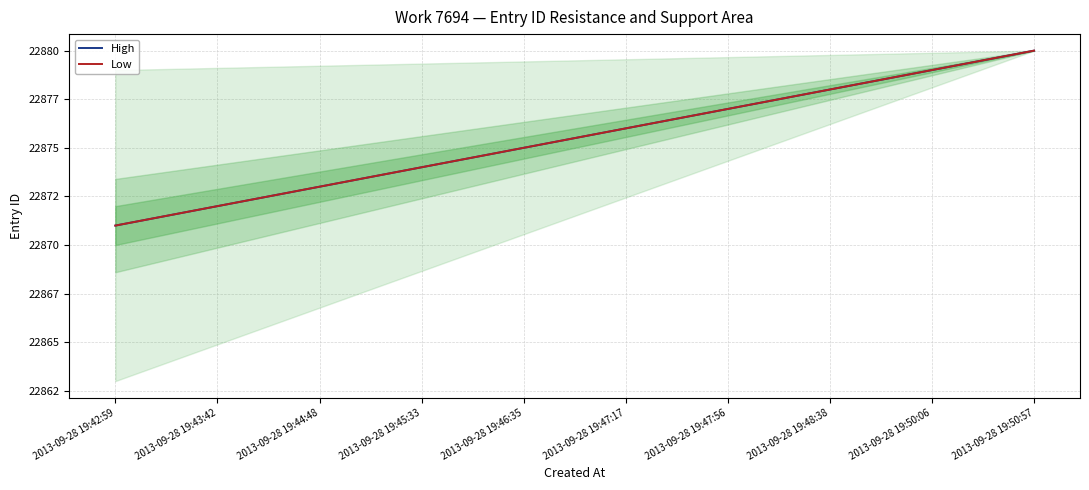

True or false: High and Low cross at least once.

False